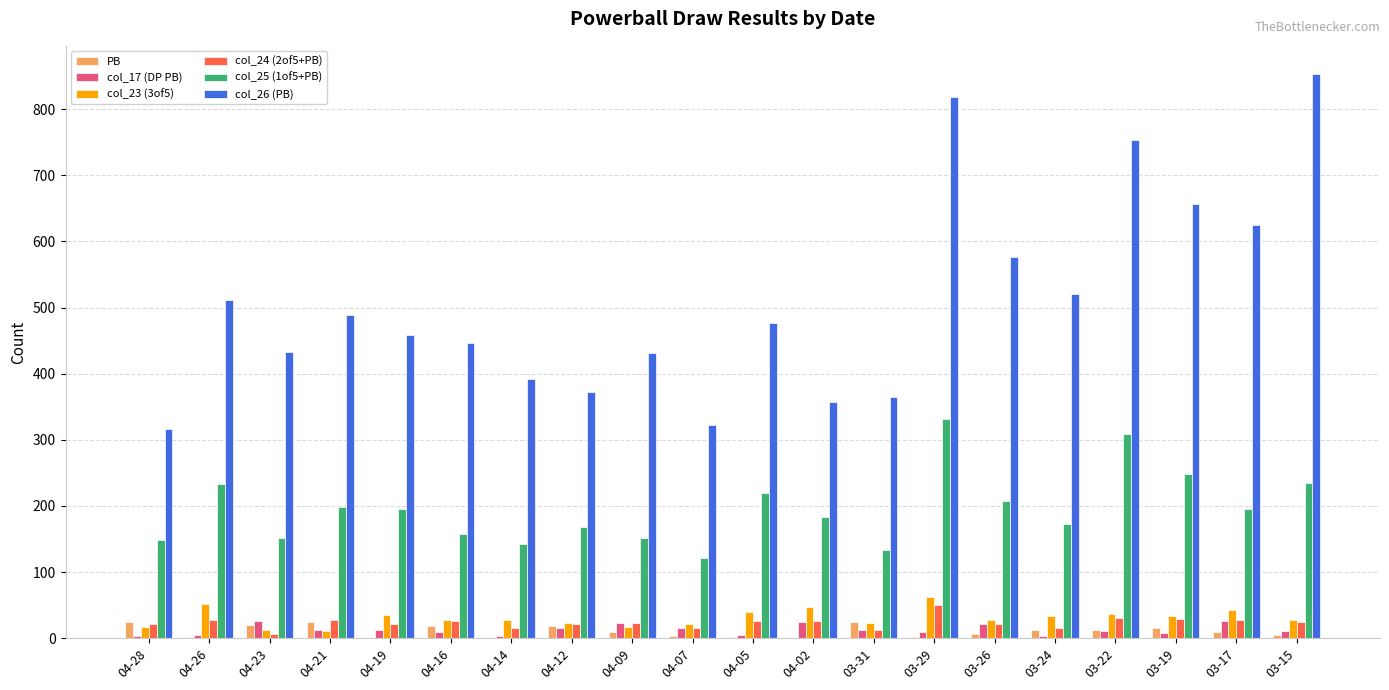

What is the greatest value displayed?

853